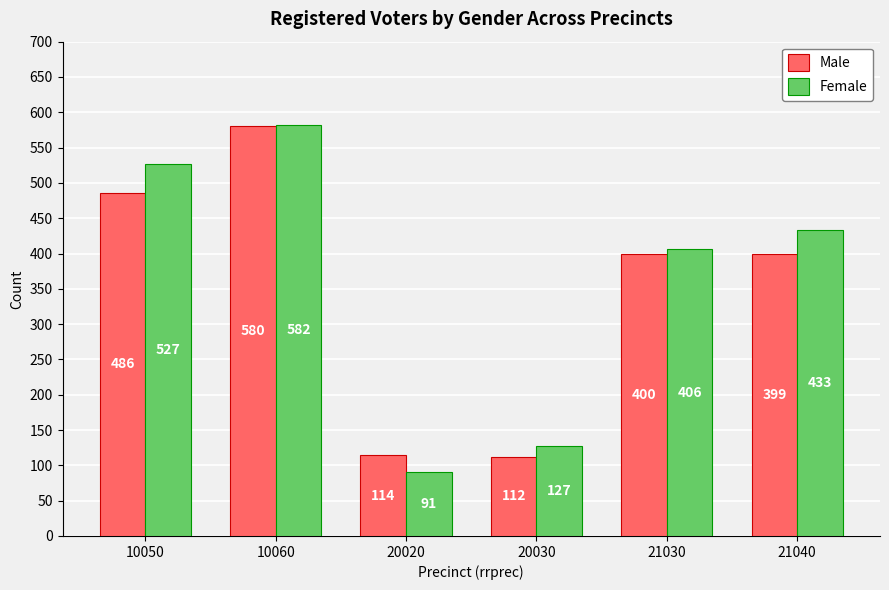

What is the value of the Male bar at the 4th from the left?

112